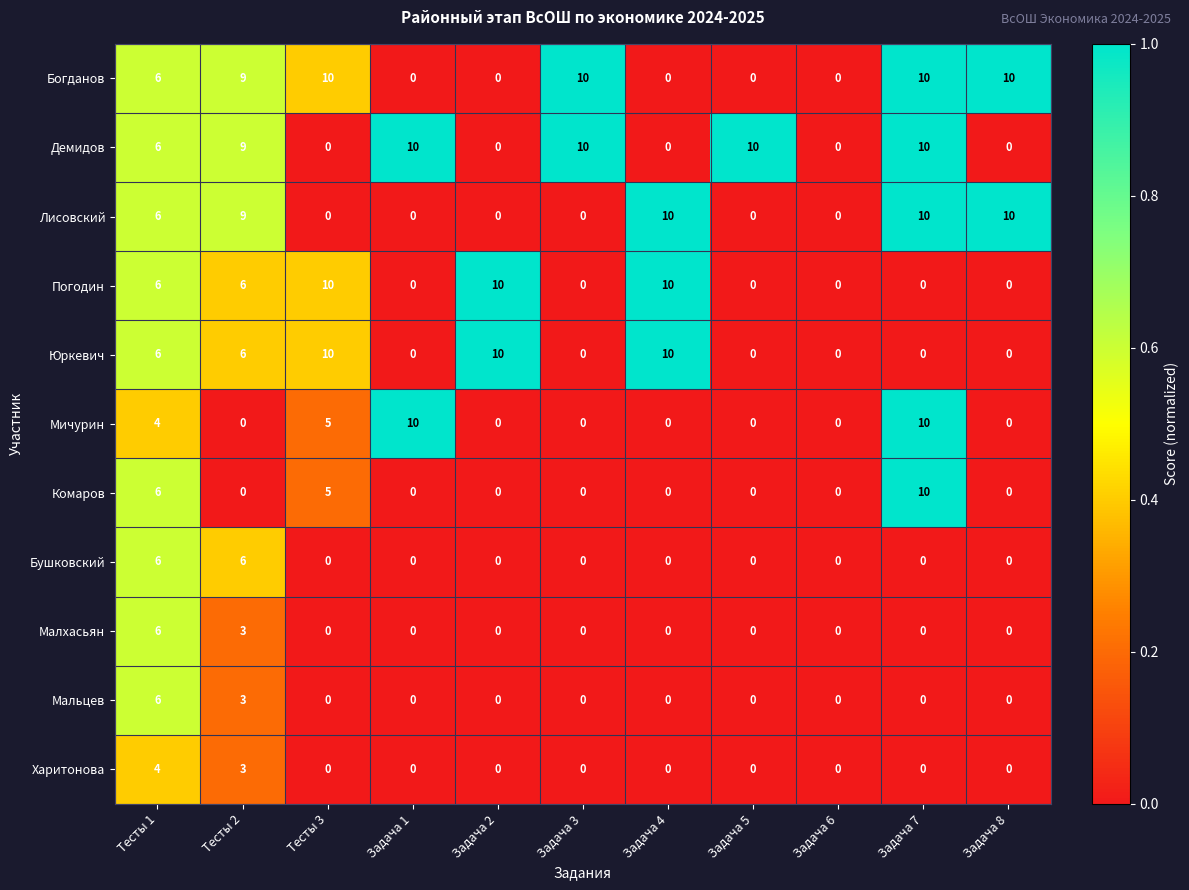

What is the spread (max minus min) of values at Задача 4?

10